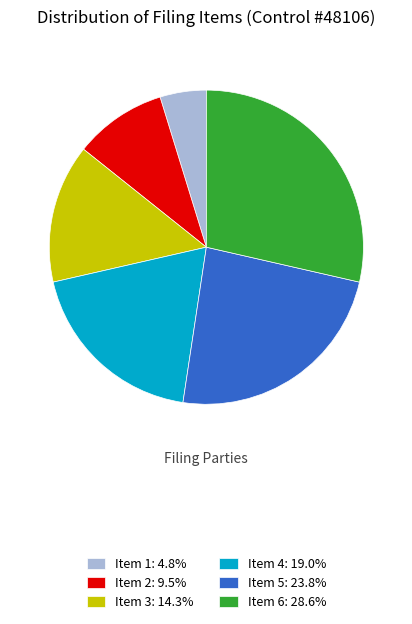

Is there any slice that represents more than half of the pie?

No